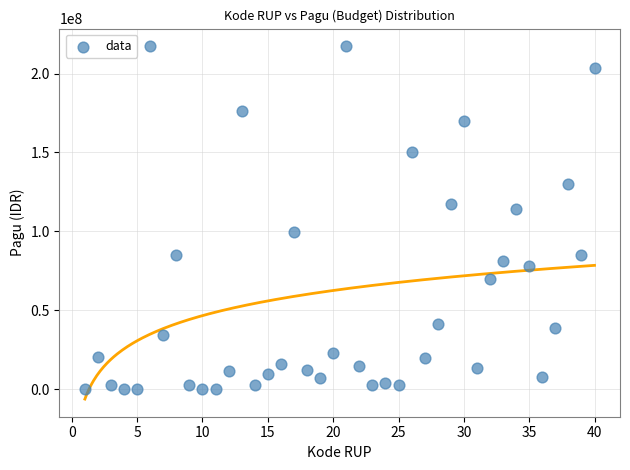

What is the range of X values (max minus min)?

39